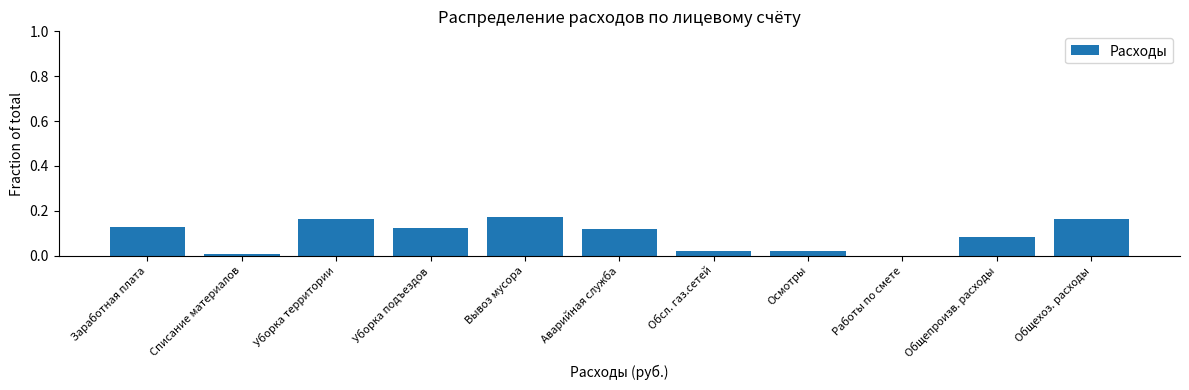

What is the sum of all values?

1.0